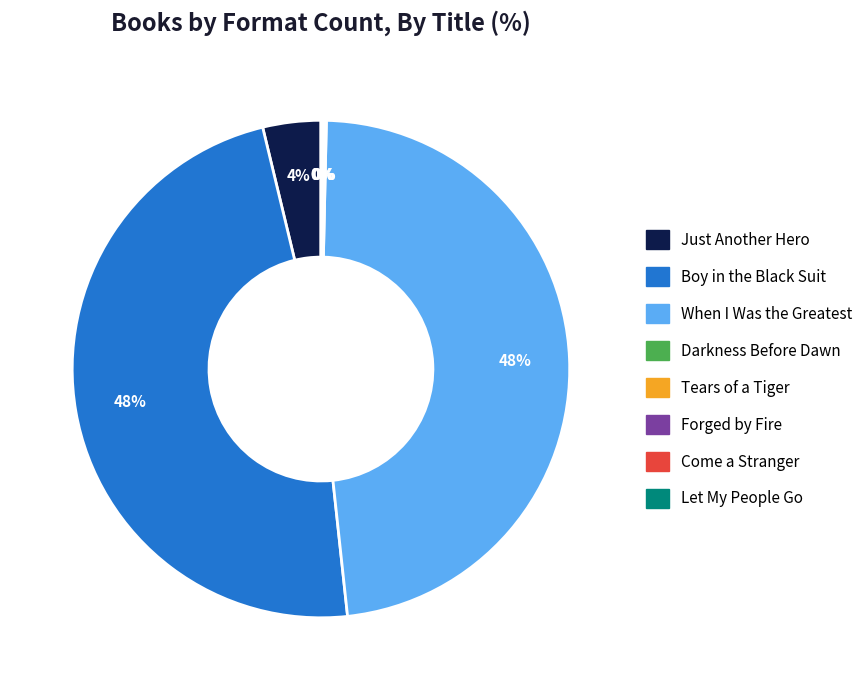

Is it true that Just Another Hero is 16% of the pie?

False